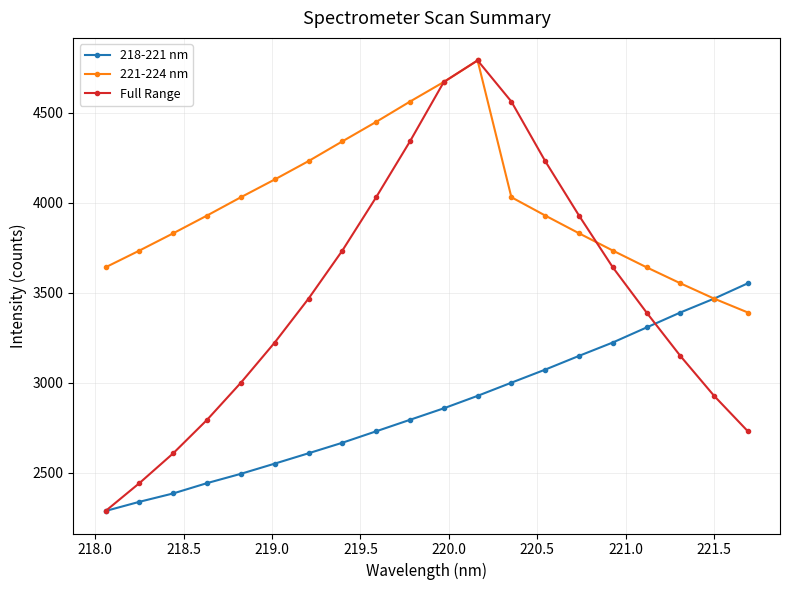

Which series has the widest spread of values?

Full Range